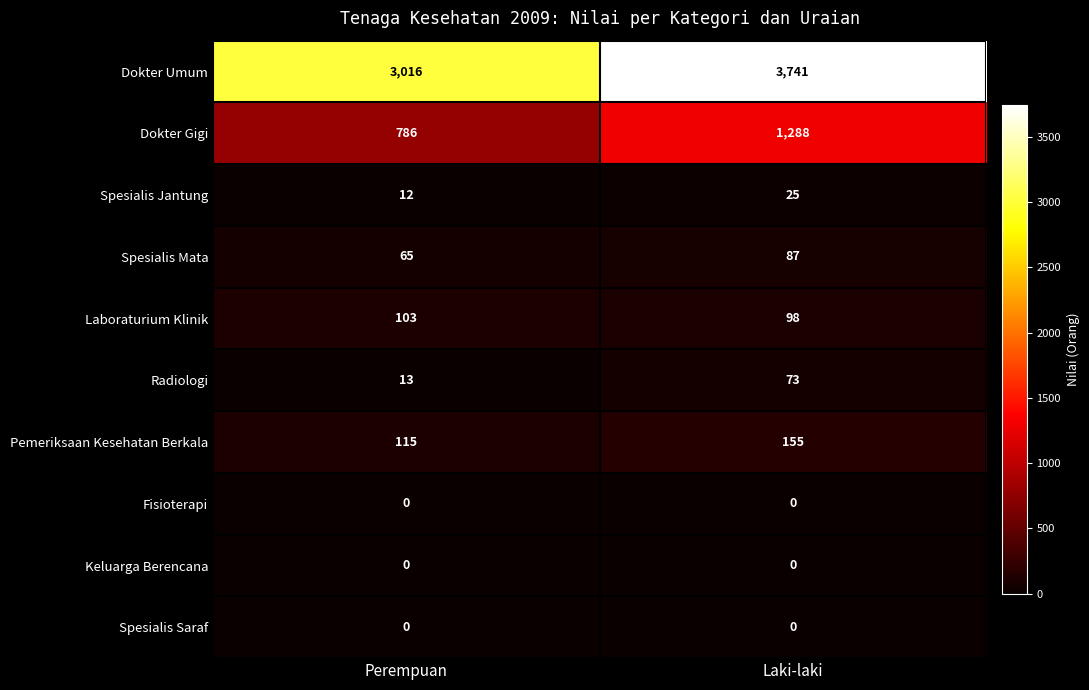

Reading left to right, transcribe all the data shown in this chart.

Dokter Umum: Perempuan=3016	Laki-laki=3741
Dokter Gigi: Perempuan=786	Laki-laki=1288
Spesialis Jantung: Perempuan=12	Laki-laki=25
Spesialis Mata: Perempuan=65	Laki-laki=87
Laboraturium Klinik: Perempuan=103	Laki-laki=98
Radiologi: Perempuan=13	Laki-laki=73
Pemeriksaan Kesehatan Berkala: Perempuan=115	Laki-laki=155
Fisioterapi: Perempuan=0	Laki-laki=0
Keluarga Berencana: Perempuan=0	Laki-laki=0
Spesialis Saraf: Perempuan=0	Laki-laki=0